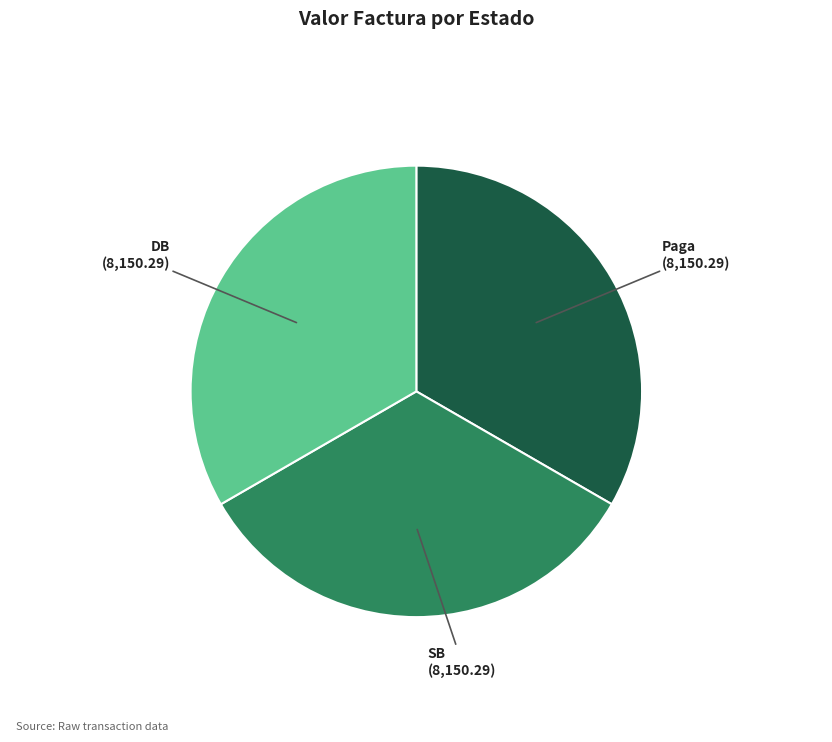

Does SB represent more than half of the total?

No